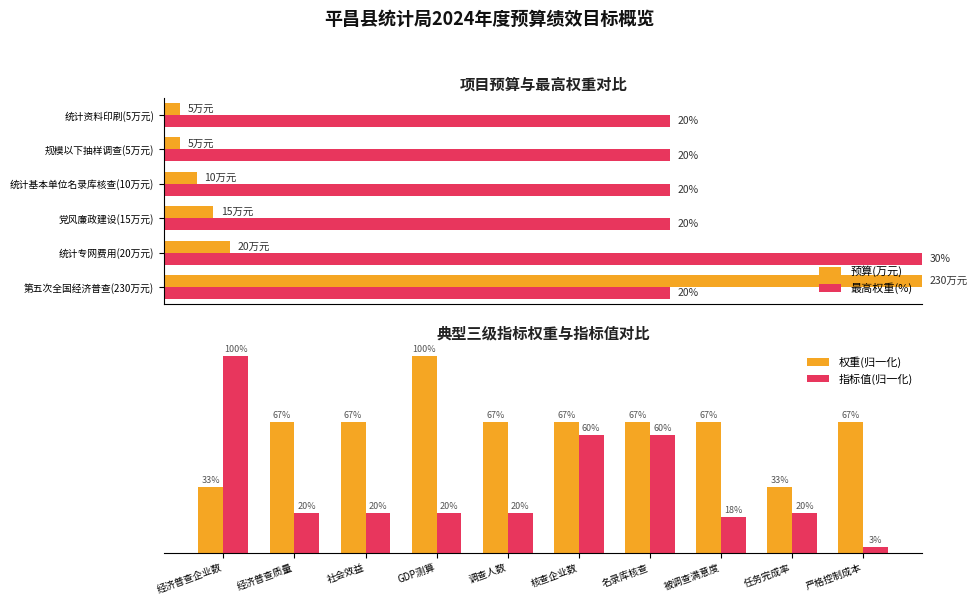

Rank the series by their maximum value, from highest to lowest.

权重(归一化), 指标值(归一化)